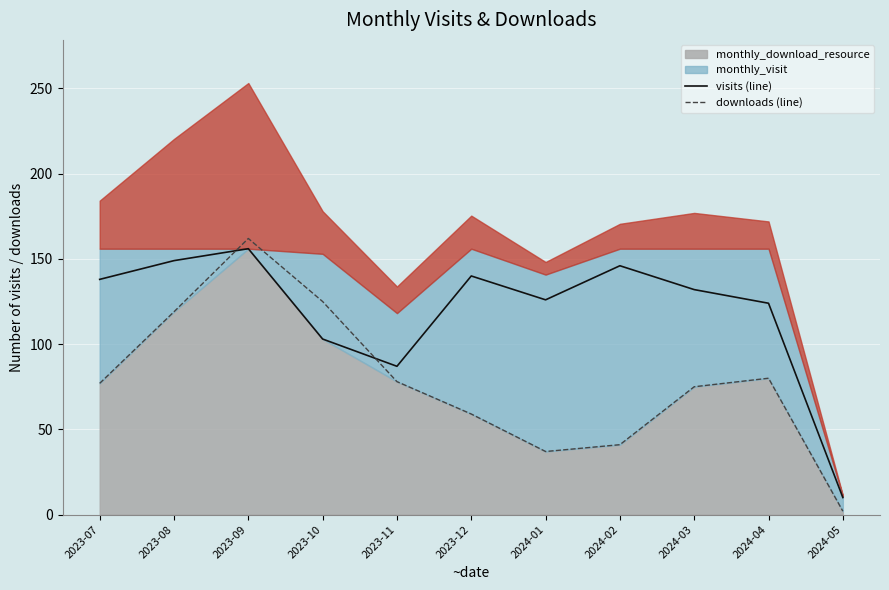

Where does the visits (line) series first go above 132?

2023-07